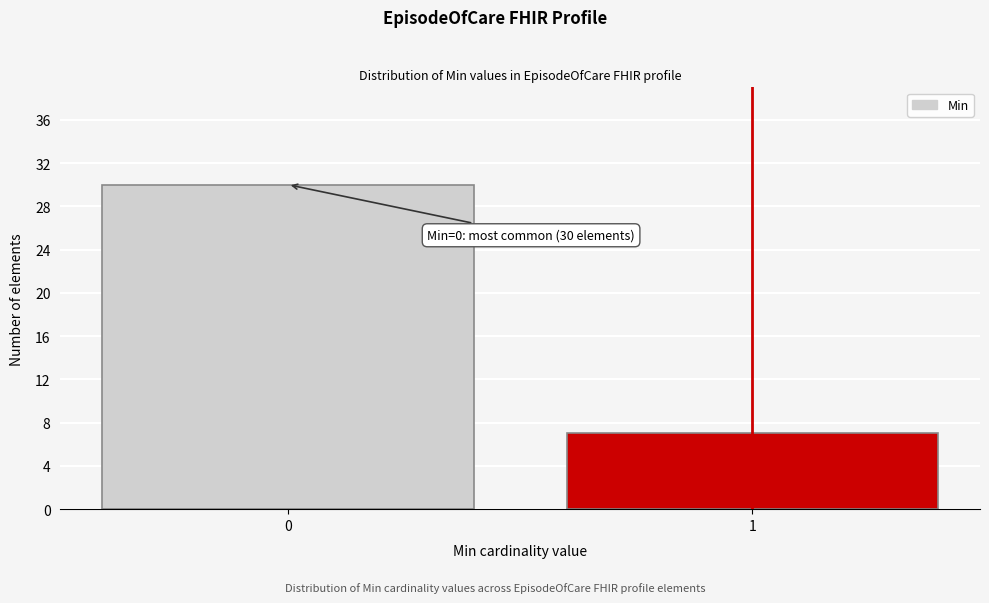

Reading right to left, extract all data points from this chart.

7	30